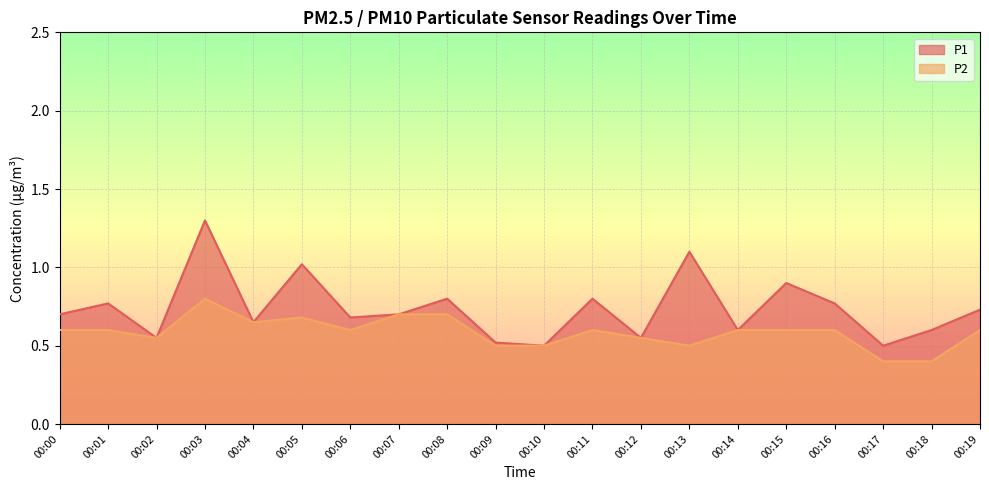

At which category does the chart reach its minimum across all series?

00:17